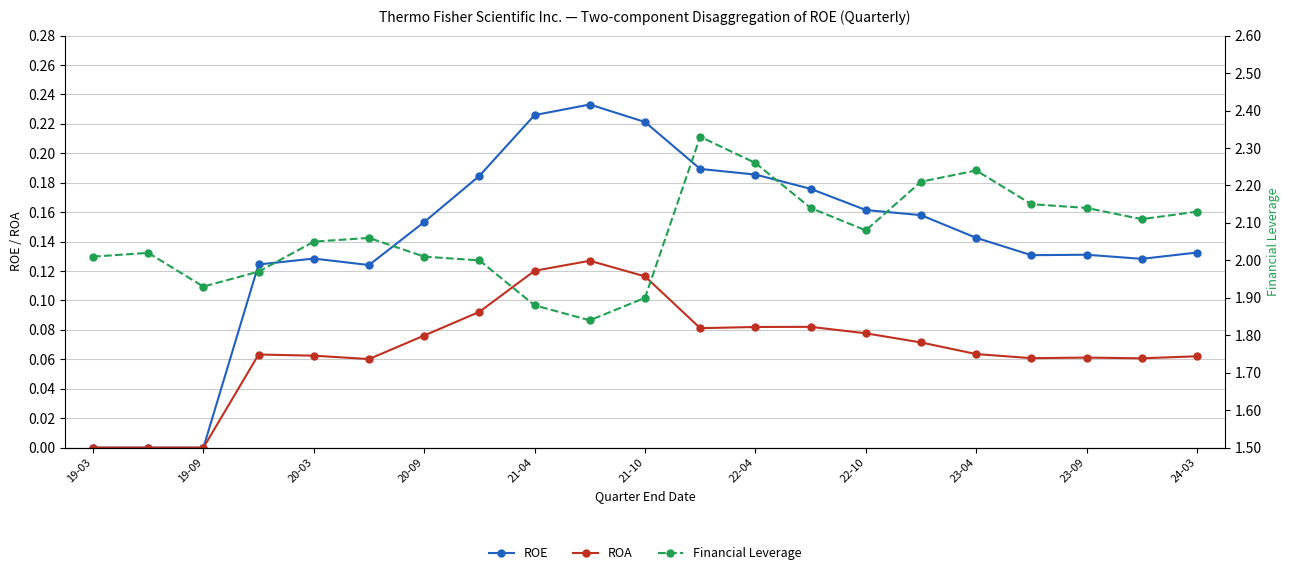

True or false: ROA has more than 2 interior local peaks.

True